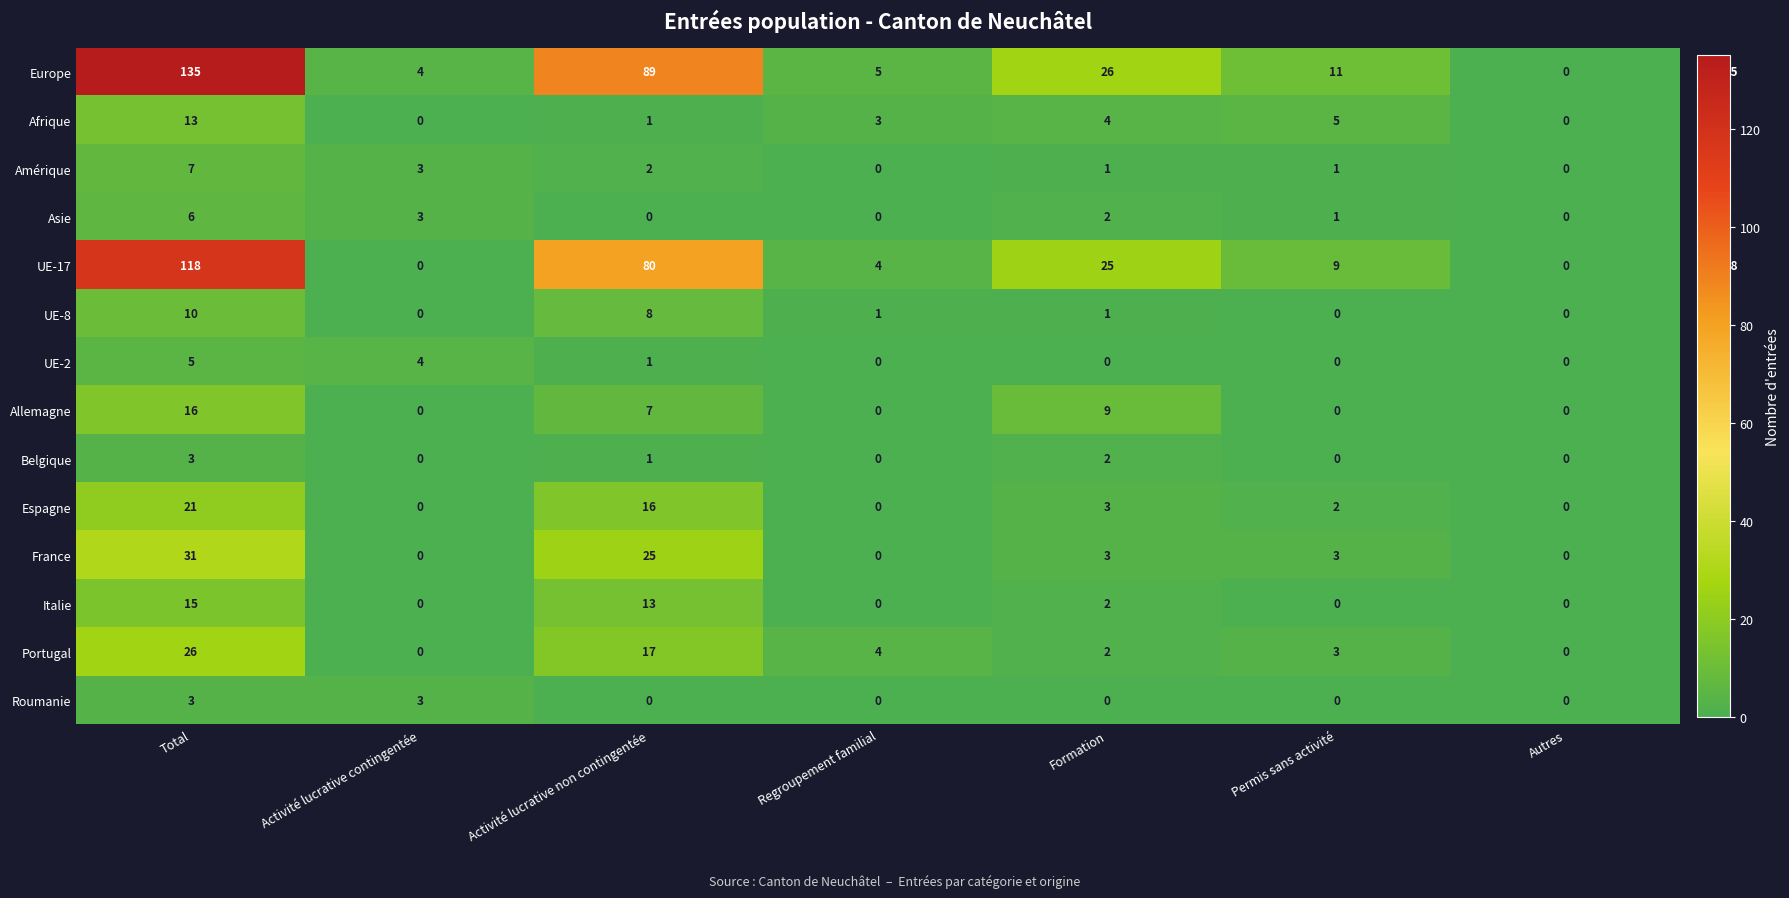

Is it true that Portugal equals 0 at Autres?

True